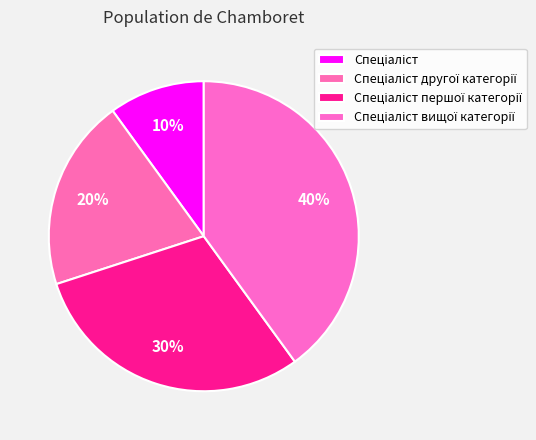

Which has a higher value, Спеціаліст or Спеціаліст вищої категорії?

Спеціаліст вищої категорії